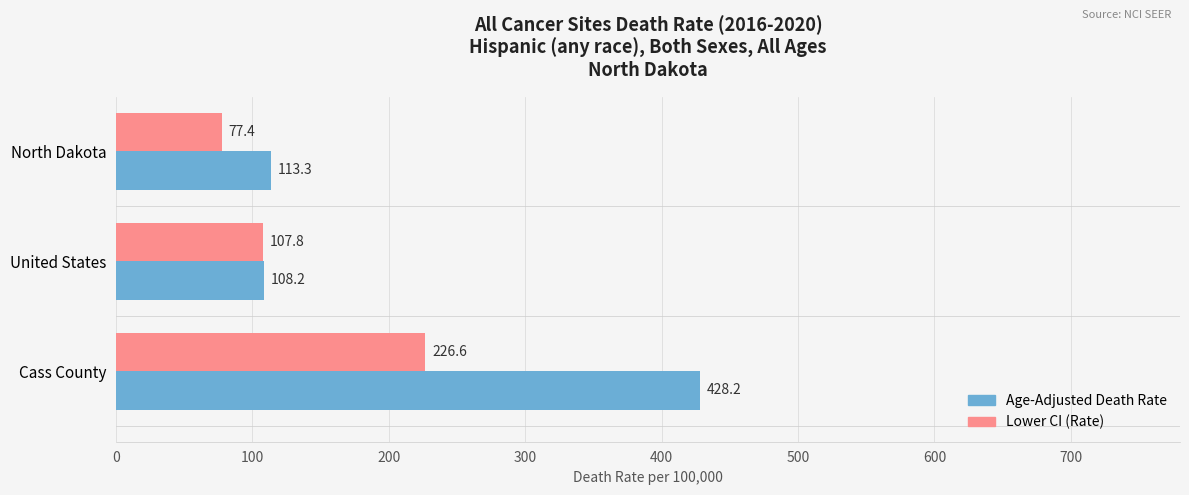

What is the smallest value displayed?

77.4